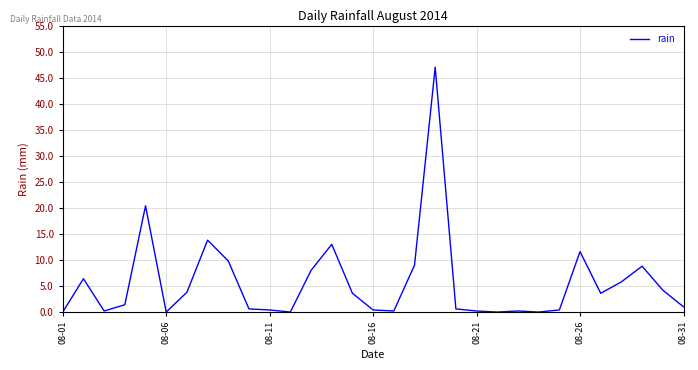

Does the chart display data point markers on the line(s)?

No